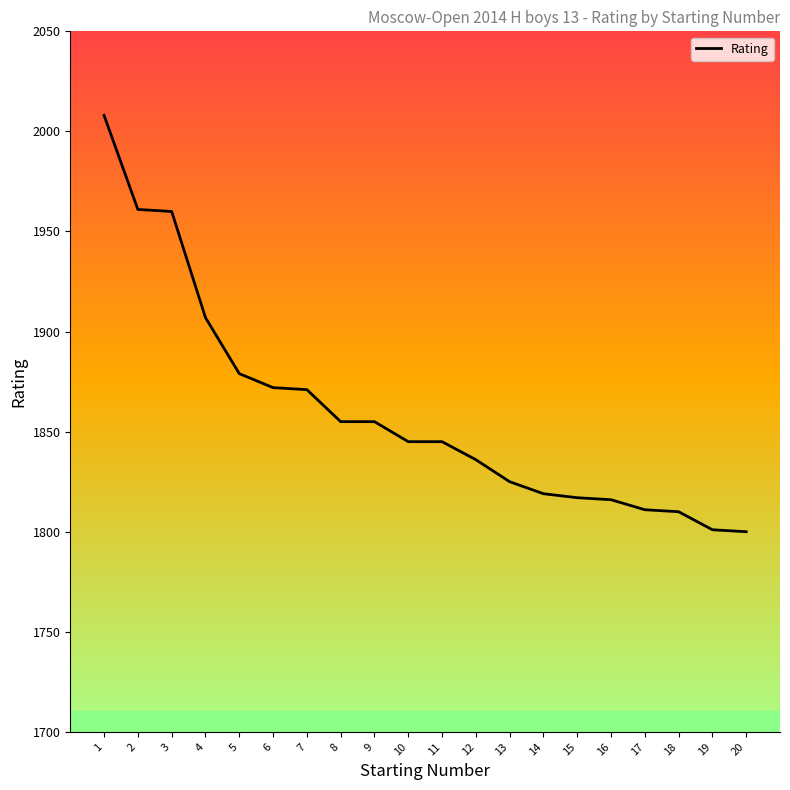

What is the sum of the values at 18 and 12?

3646